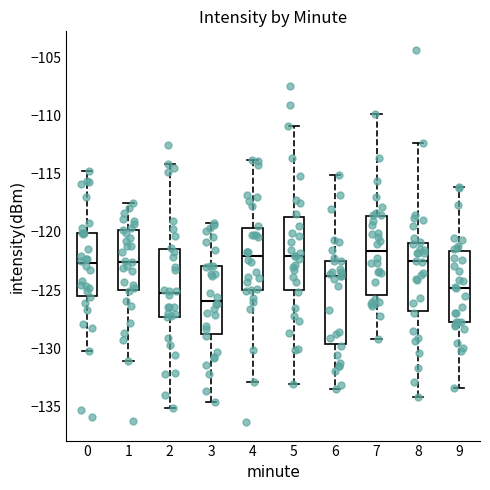

Reading left to right, transcribe this box plot: for each box, give where its median line is, the range the box spans, and where its two whiskers end, as read against the y-axis. The values are not printed on the chart, so give them approximately, as read against the axis.

0: median -122.5, box -125.5 to -120.0, whiskers -130.0 to -114.5
1: median -122.5, box -125.0 to -120.0, whiskers -131.0 to -117.5
2: median -125.0, box -127.5 to -121.5, whiskers -135.0 to -114.0
3: median -126.0, box -129.0 to -123.0, whiskers -134.5 to -119.5
4: median -122.0, box -125.0 to -119.5, whiskers -133.0 to -114.0
5: median -122.0, box -125.0 to -118.5, whiskers -133.0 to -111.0
6: median -124.0, box -129.5 to -122.5, whiskers -133.5 to -115.0
7: median -121.5, box -125.5 to -118.5, whiskers -129.0 to -110.0
8: median -122.5, box -127.0 to -121.0, whiskers -134.0 to -112.5
9: median -125.0, box -128.0 to -121.5, whiskers -133.5 to -116.0